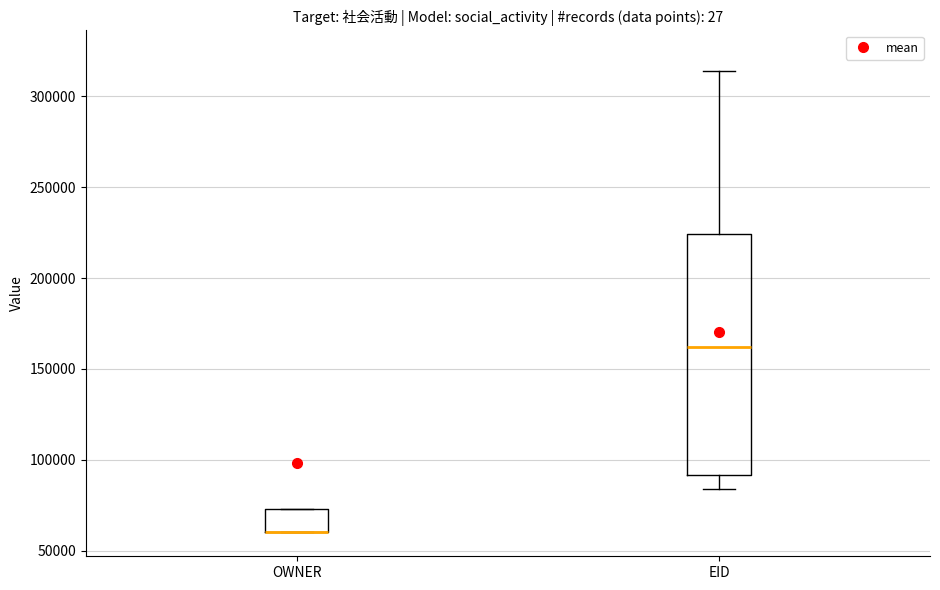

Where is the upper edge of the box for OWNER on the y-axis? The values are not printed on the chart, so give them approximately, as read against the axis.

75000